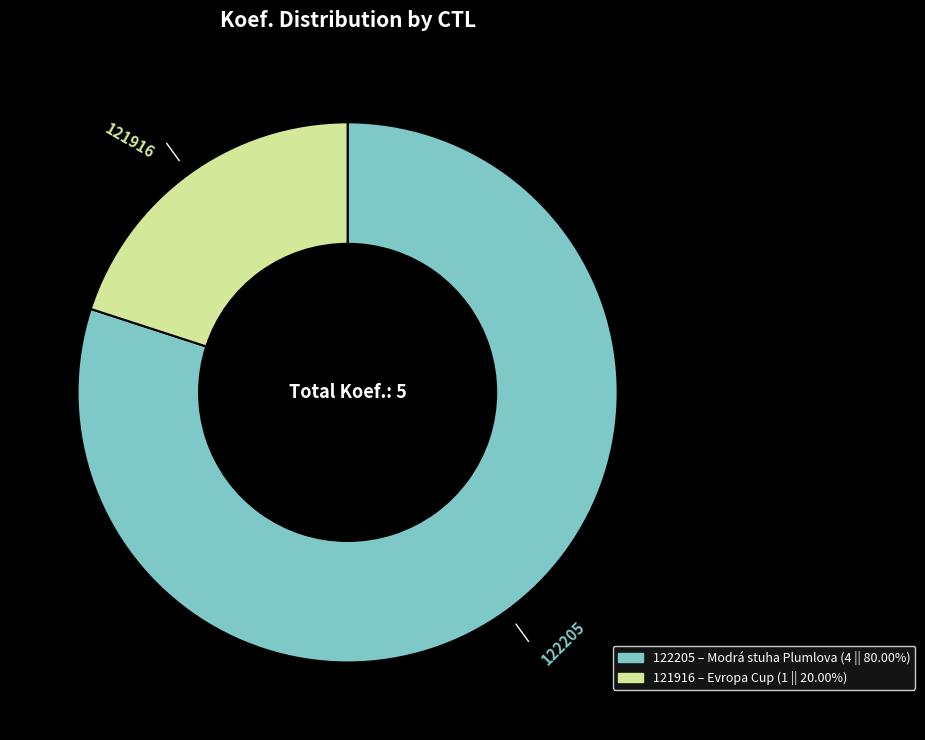

Which has a higher value, 122205 or 121916?

122205